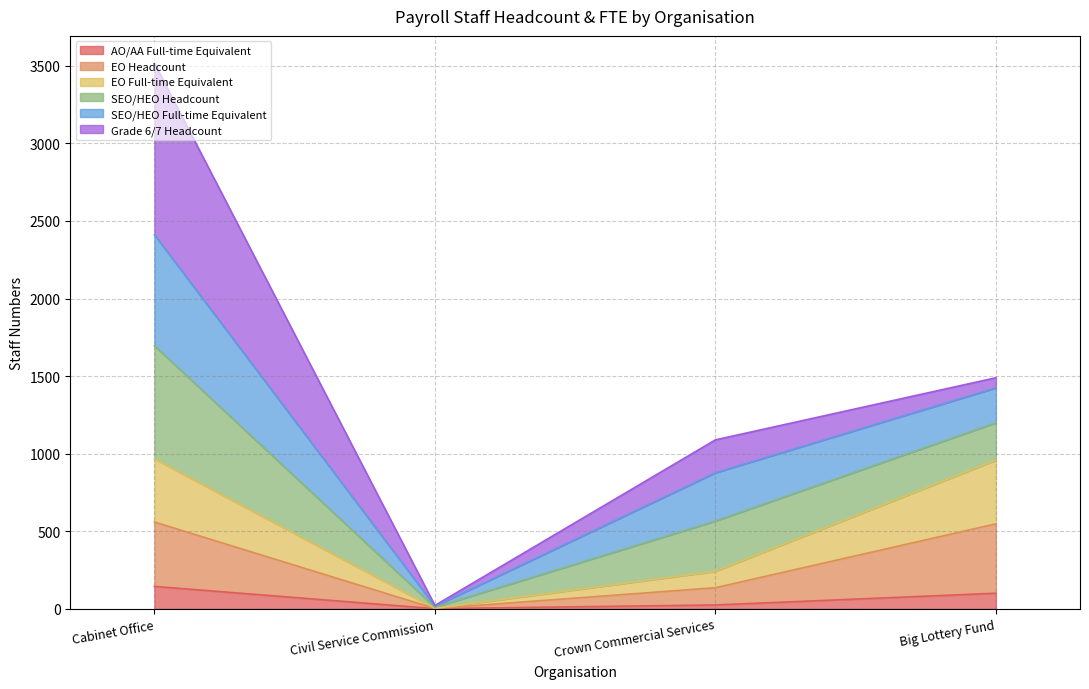

What is the highest value of the AO/AA Full-time Equivalent series?

144.0